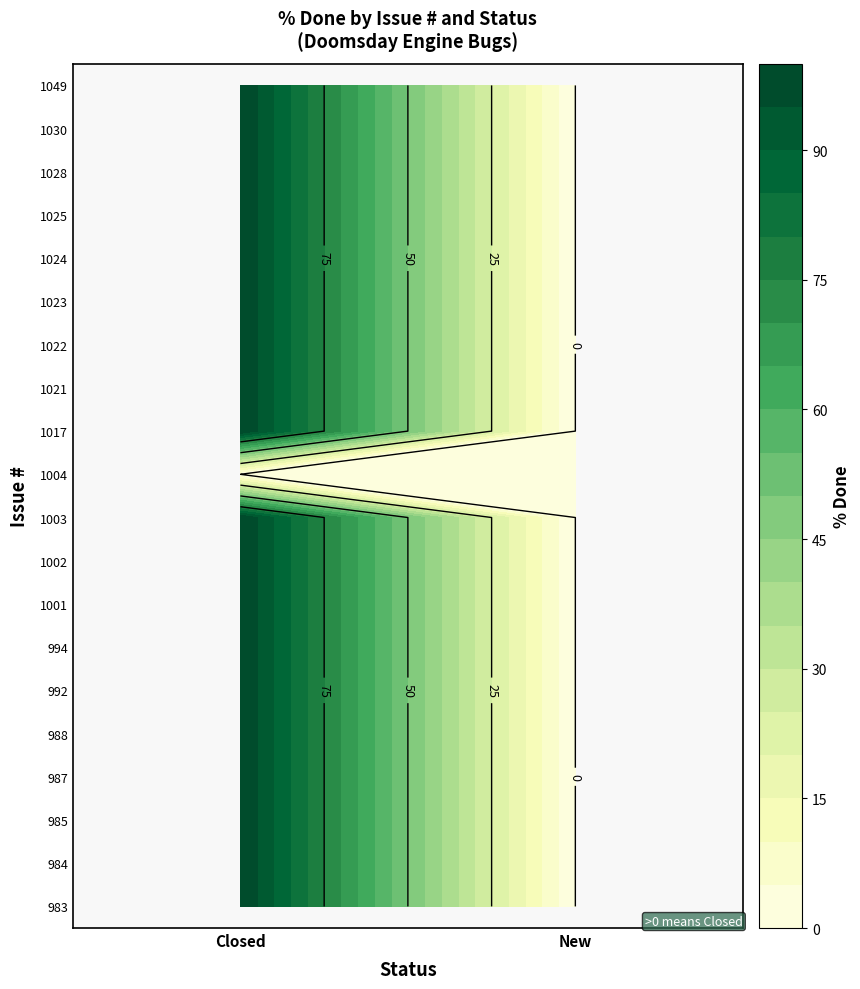

Between New and Closed, which is larger?

Closed